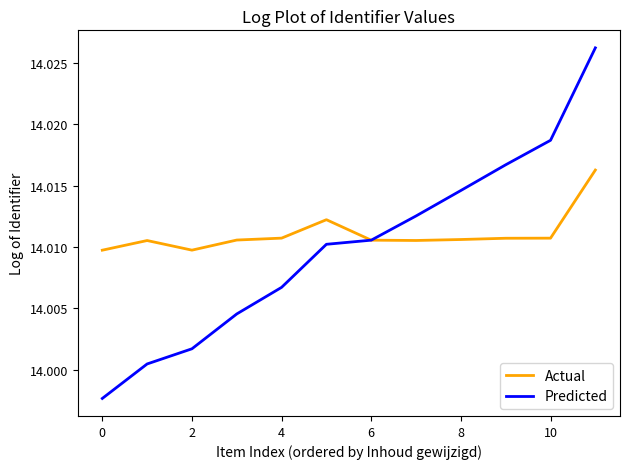

List the series in order of their peak value, highest first.

Predicted, Actual